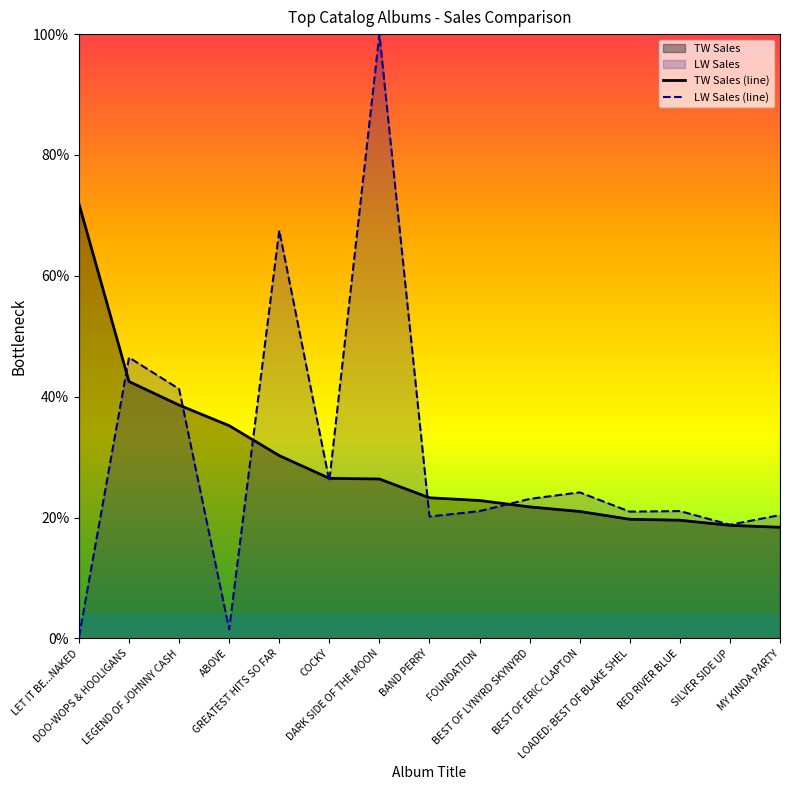

Is it true that LW Sales (line) equals 41.3 at LEGEND OF JOHNNY CASH?

True